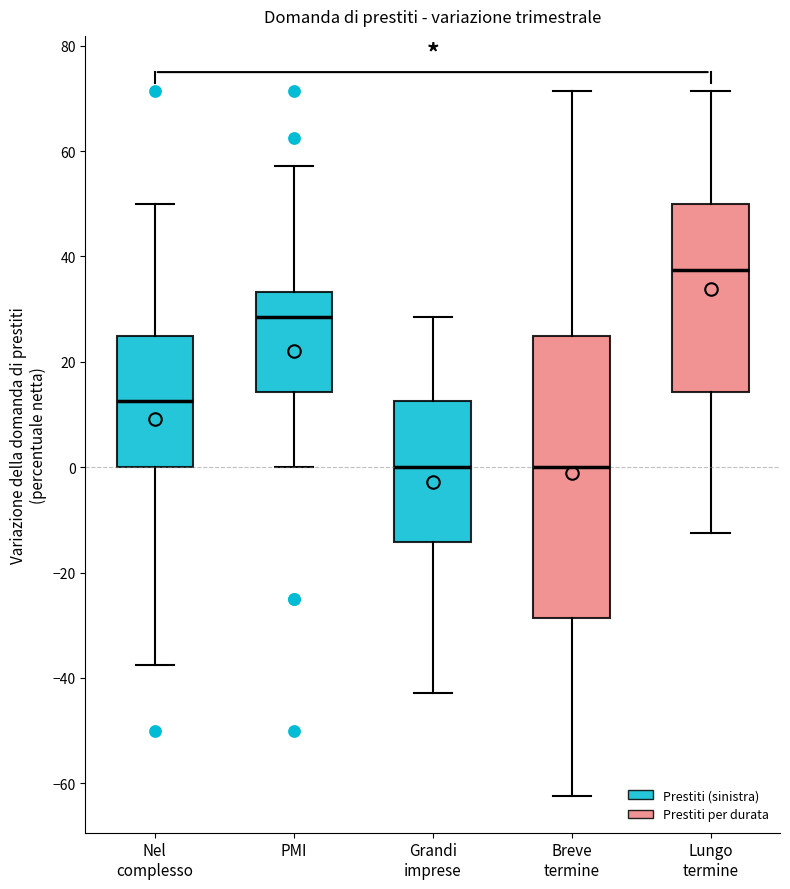

Where does the upper whisker of the box for Breve termine end on the y-axis? The values are not printed on the chart, so give them approximately, as read against the axis.

72